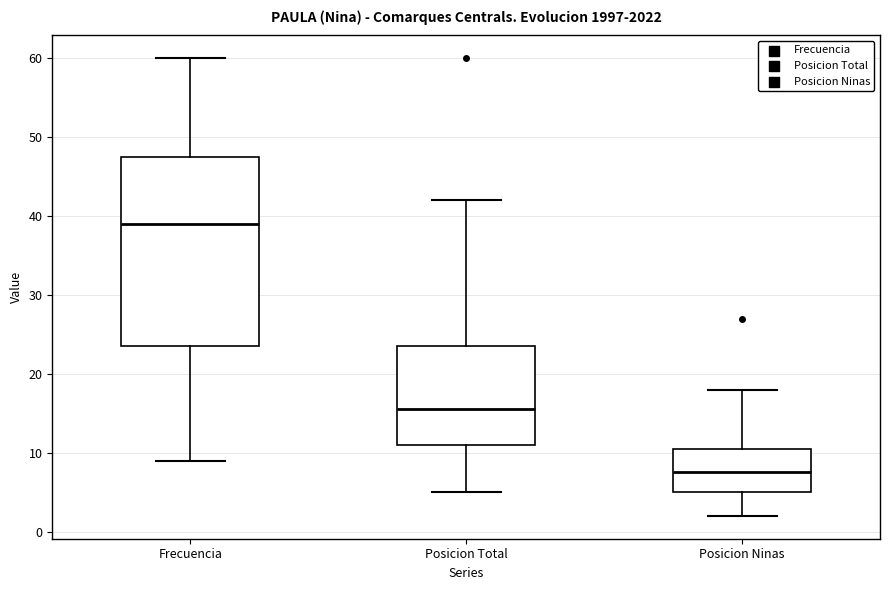

Where does the upper whisker of the box for Frecuencia end on the y-axis? The values are not printed on the chart, so give them approximately, as read against the axis.

60